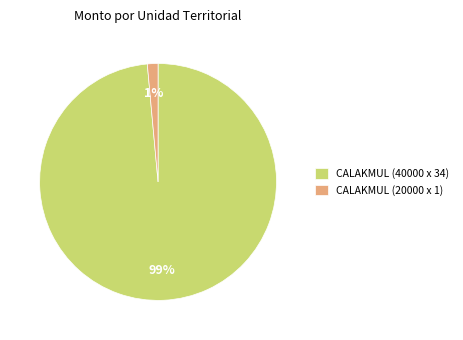

What percentage is the CALAKMUL (40000 x 34) slice, to the nearest percent?

99%